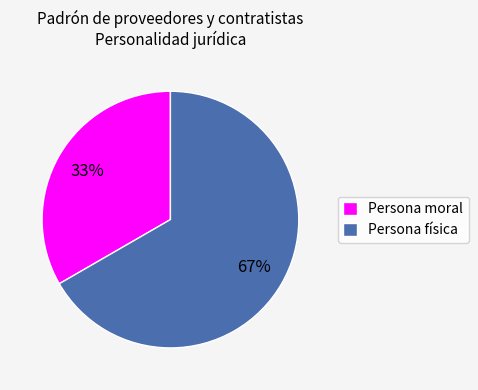

Which slice is the smallest?

Persona moral